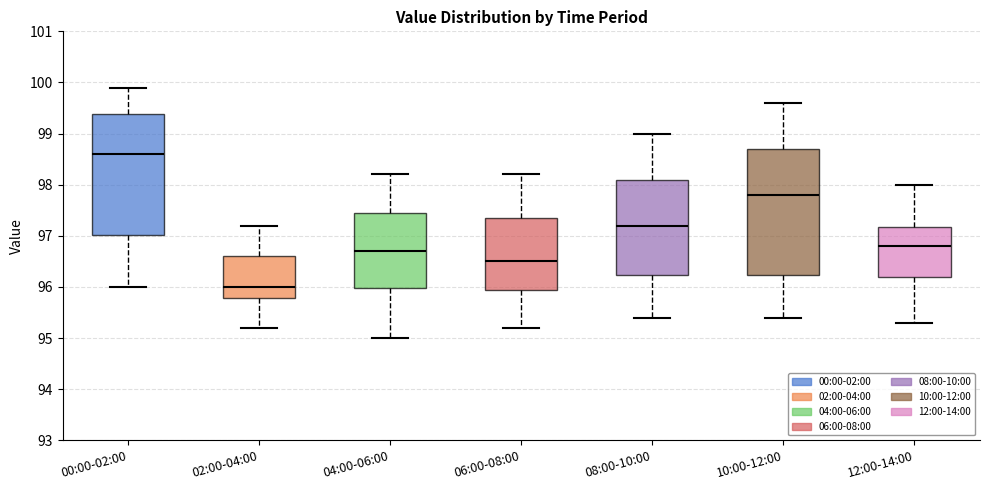

Which box's median line is the highest?

00:00-02:00